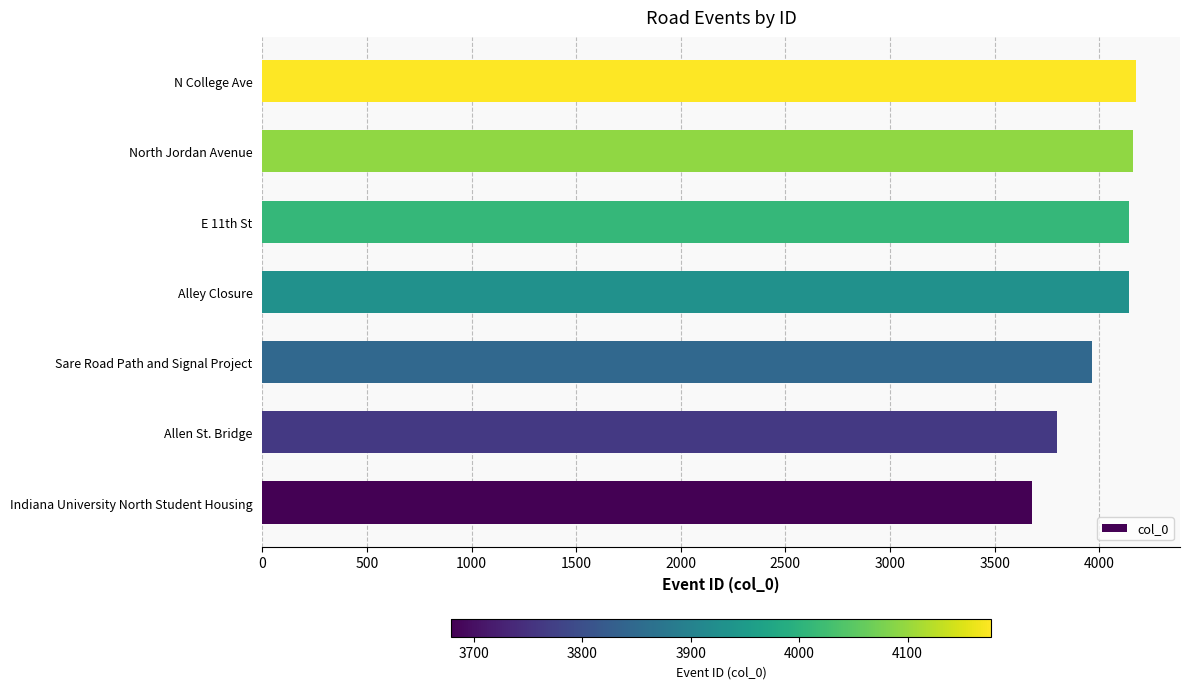

What is the sum of all values?

28063